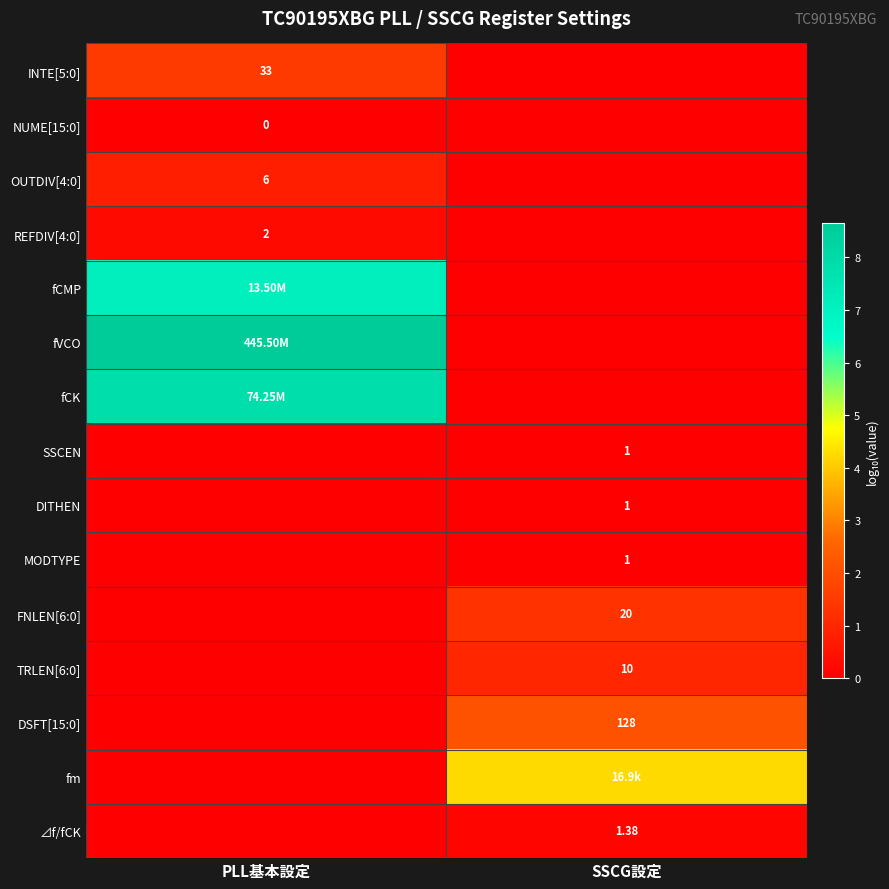

What is the difference between the OUTDIV[4:0] values at PLL基本設定 and SSCG設定?

0.8